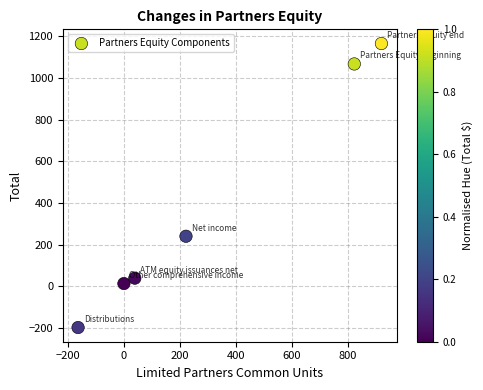

What Y value in the scatter plot is closest to 484?

241